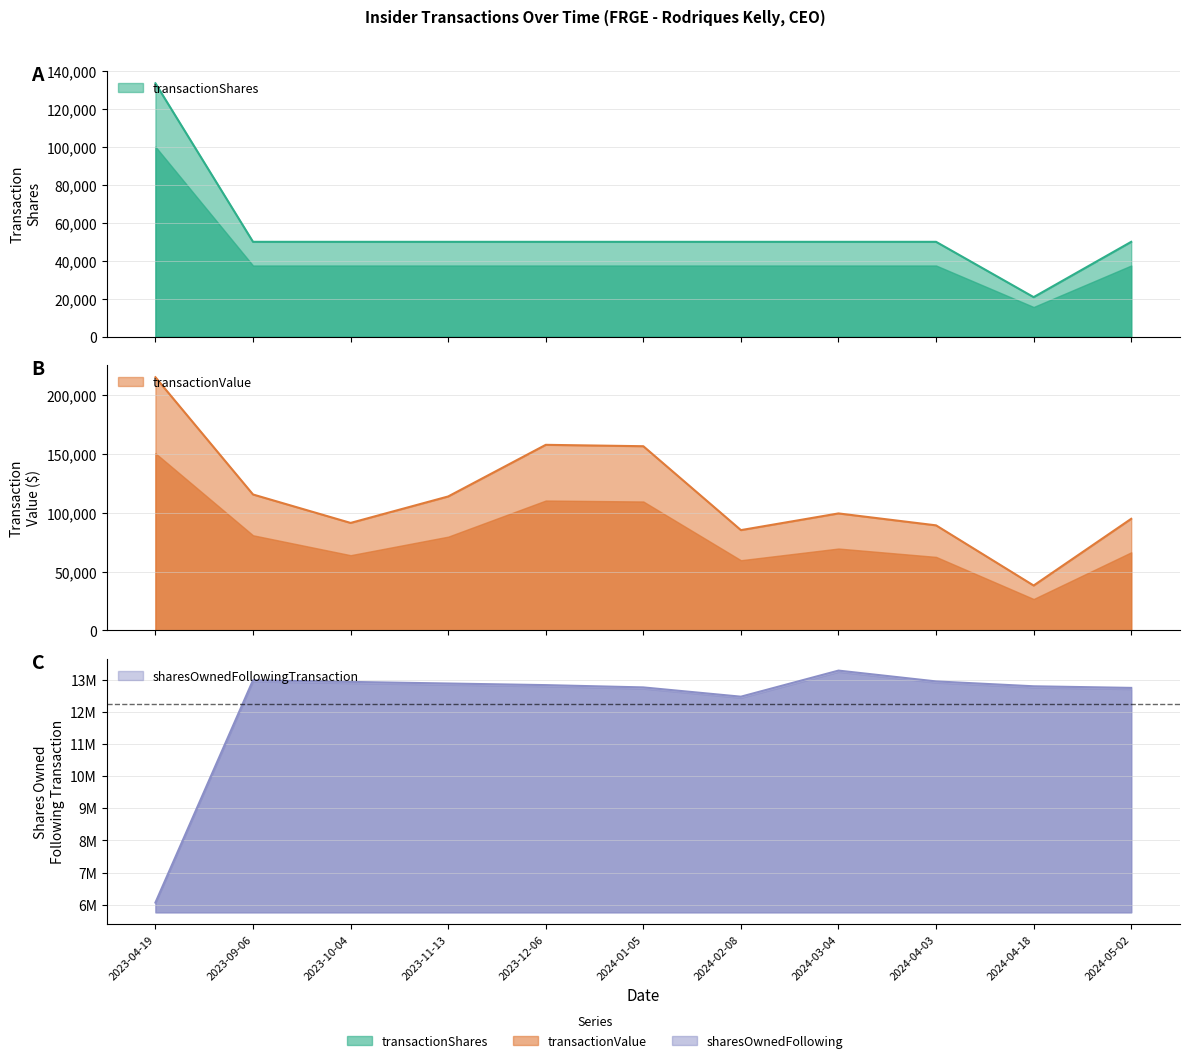

Which series changed the most between 2024-03-04 and 2024-04-03?

sharesOwnedFollowingTransaction